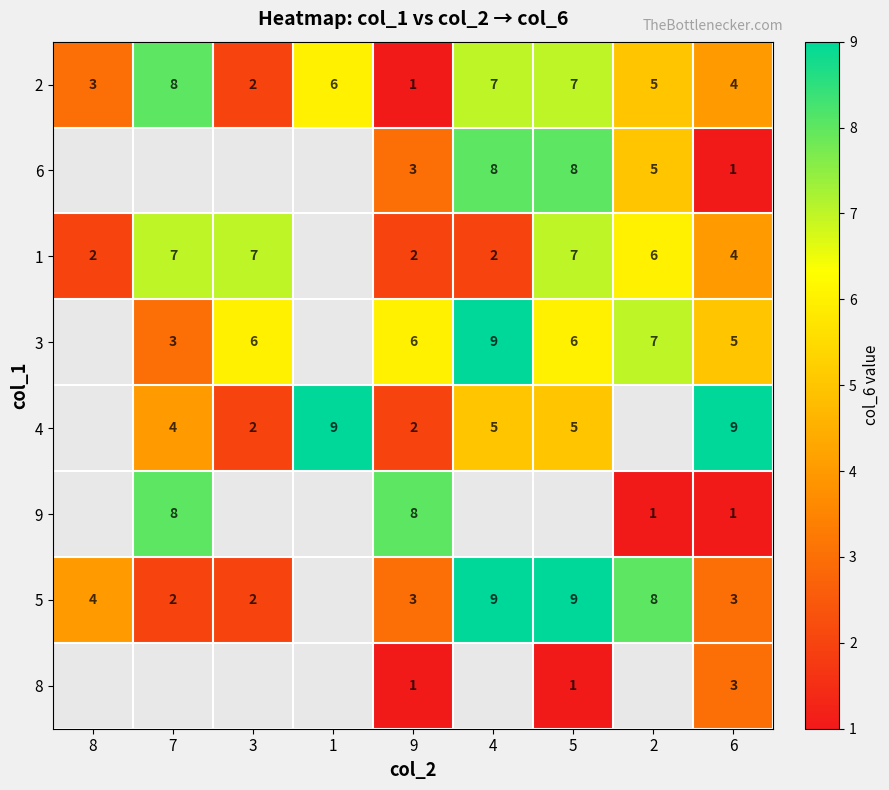

What is the smallest value displayed?

1.0